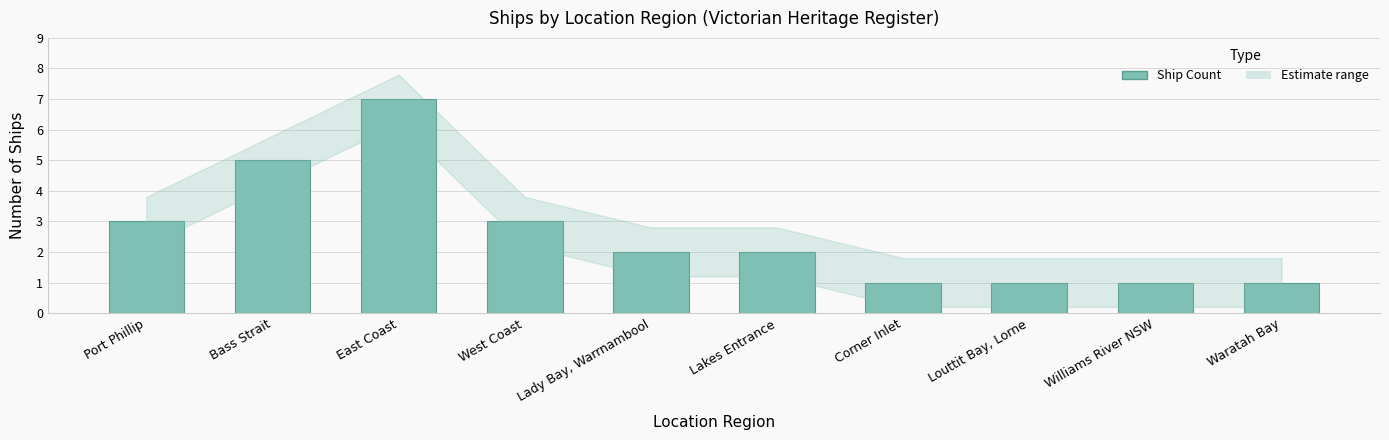

True or false: the data shows 5 at Bass Strait.

True